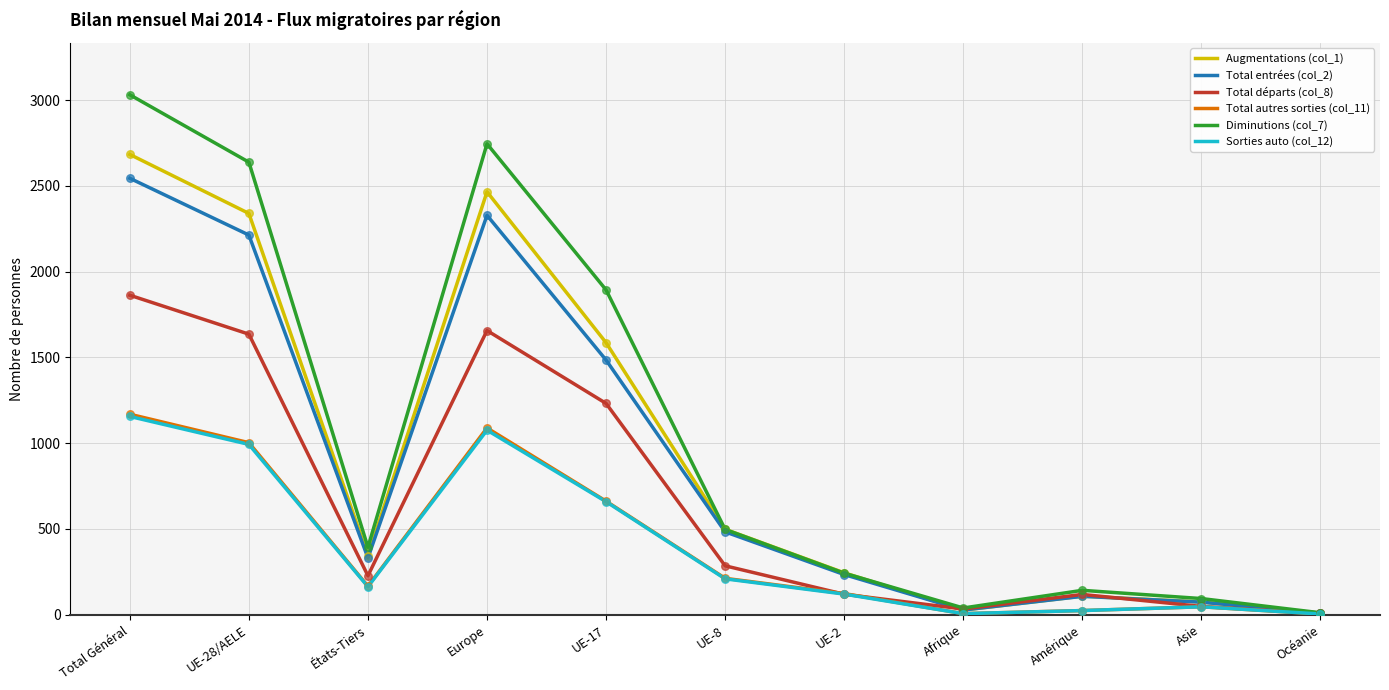

Is the value of Diminutions (col_7) at Afrique greater than the value of Augmentations (col_1) at Asie?

No